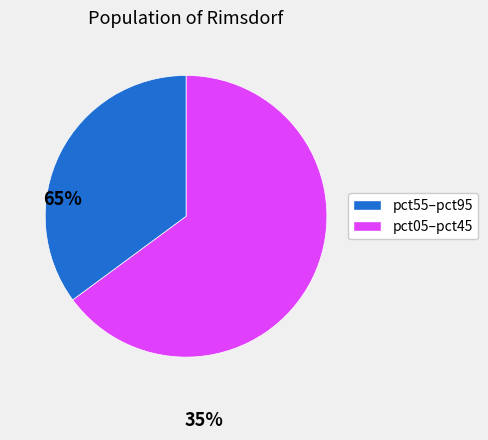

Does any single category account for the majority?

Yes